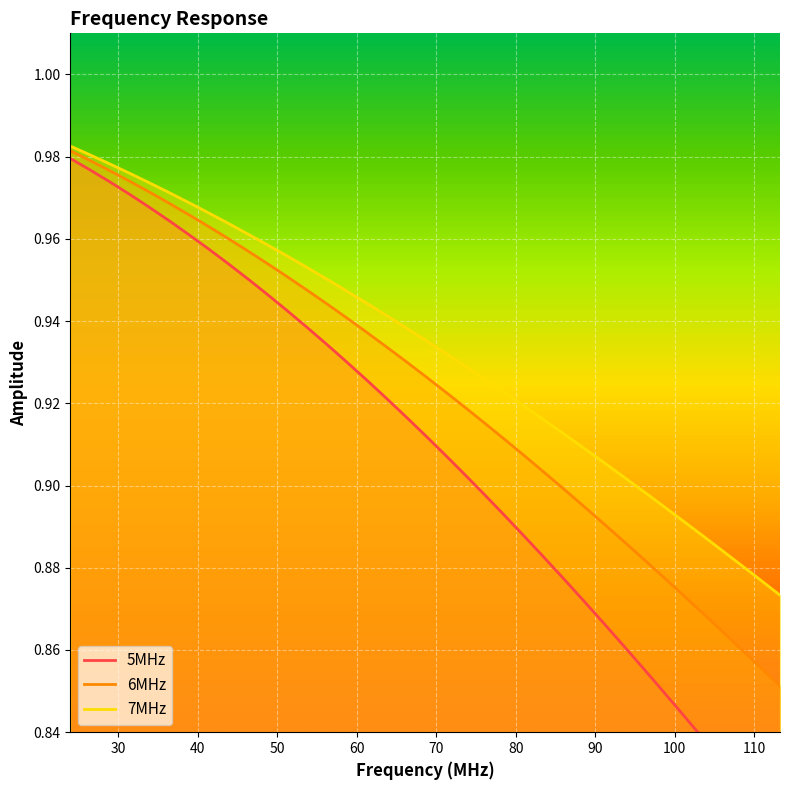

Is the value of 7MHz at 31 greater than the value of 5MHz at 16?

No